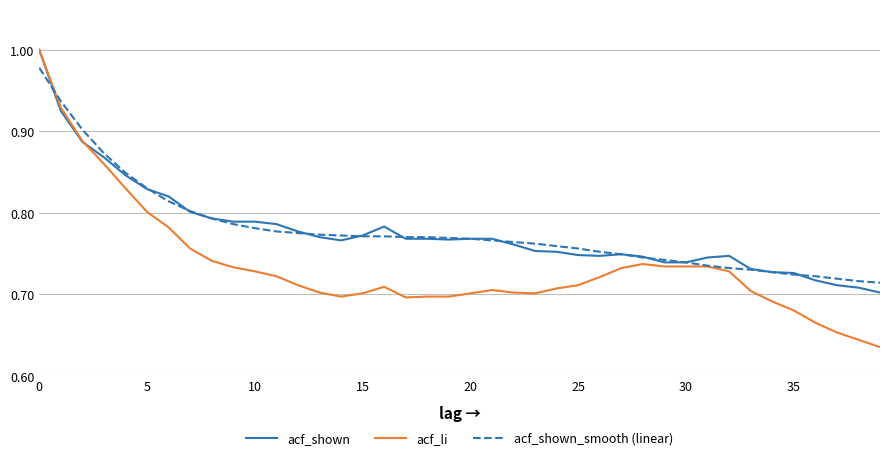

How many lines are shown in the chart?

3